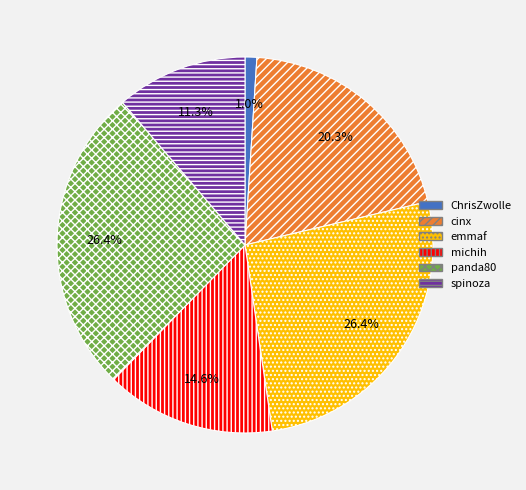

True or false: panda80 accounts for 26% of the total.

True